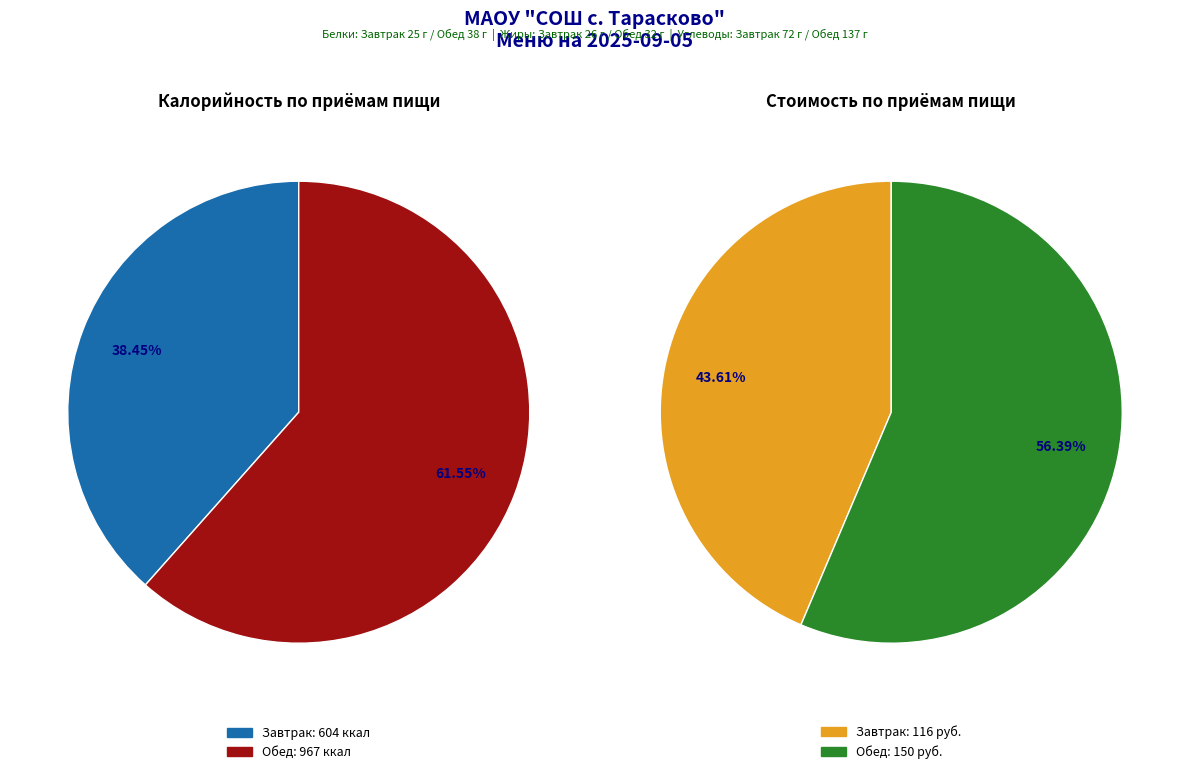

Which category has the biggest portion of the pie?

Обед